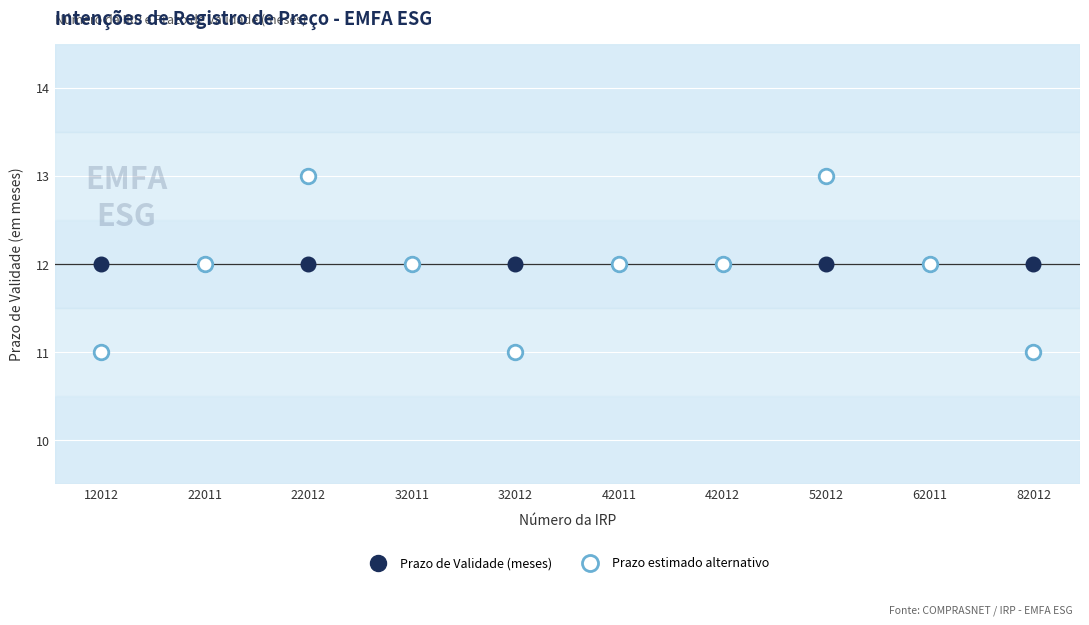

Which series contains the highest Y value?

Prazo estimado alternativo